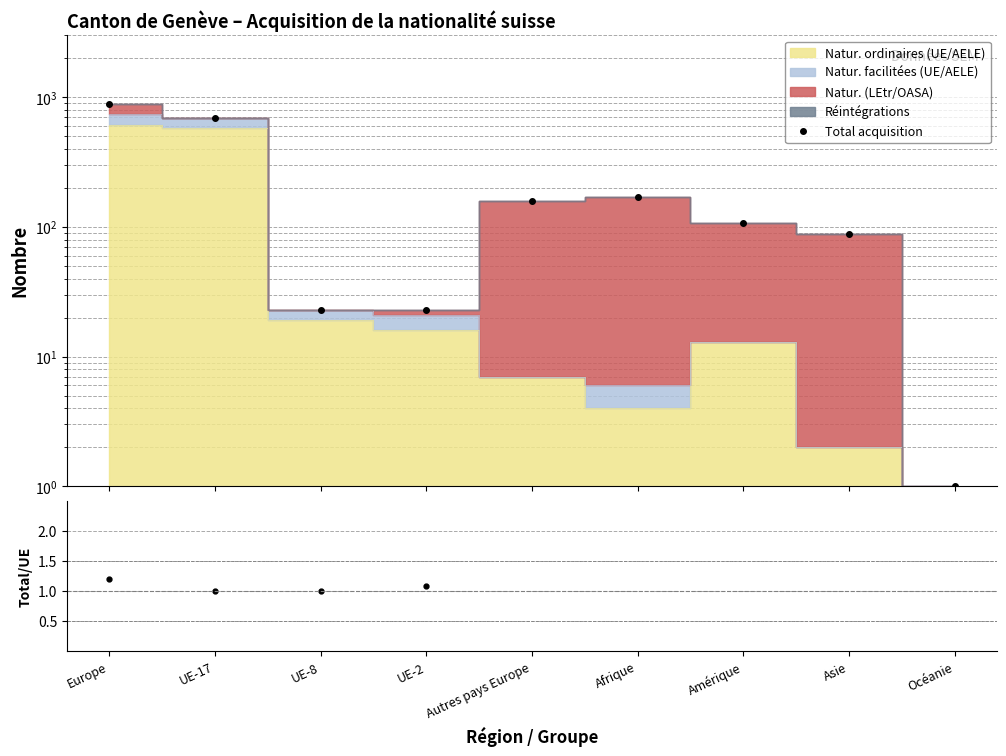

List the labels in order of value, largest first.

Europe, UE-17, Afrique, Autres pays Europe, Amérique, Asie, UE-8, UE-2, Océanie